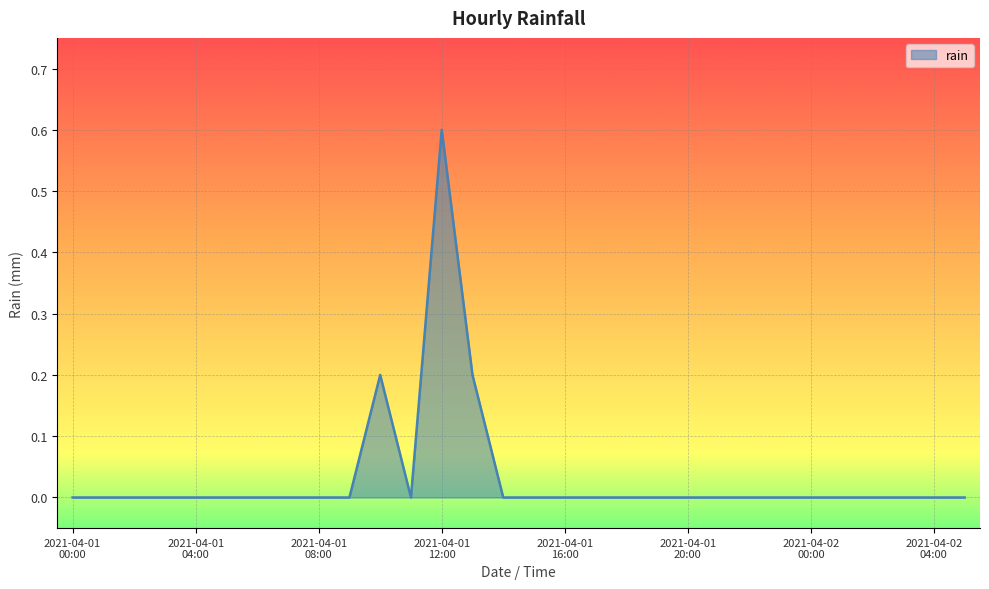

What is the maximum value shown in the chart?

0.6